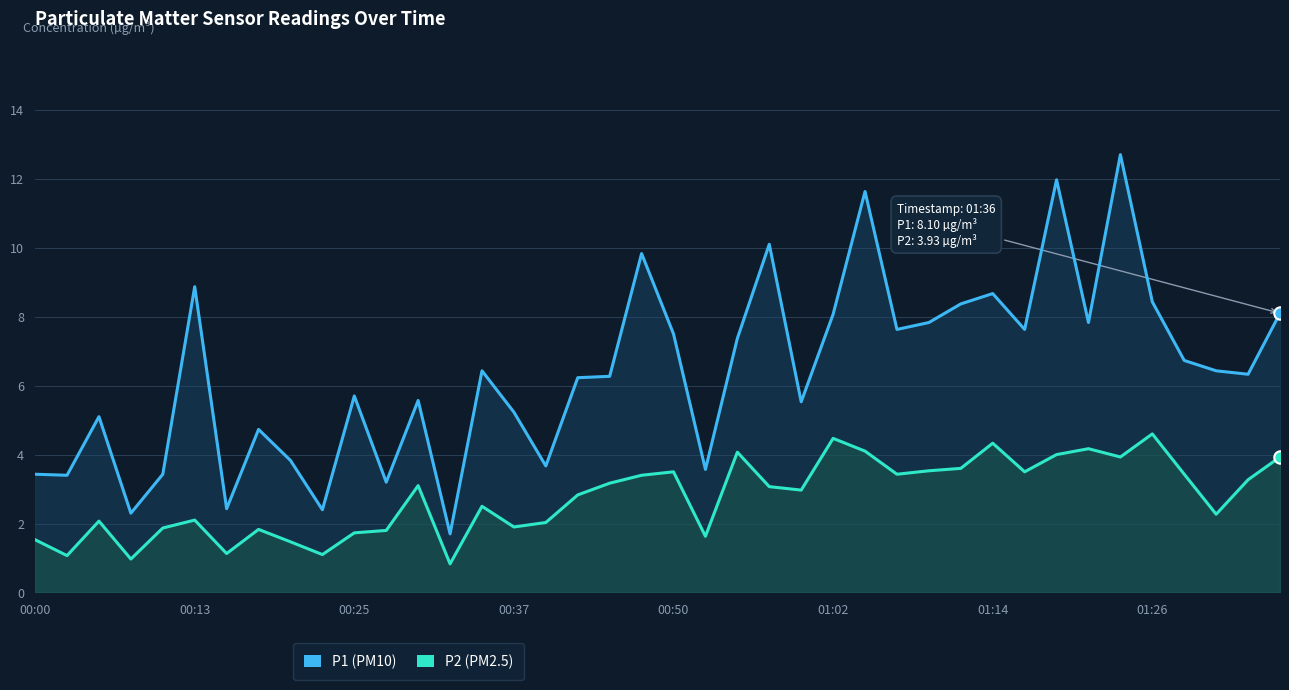

Which series has the largest total across all categories?

P1